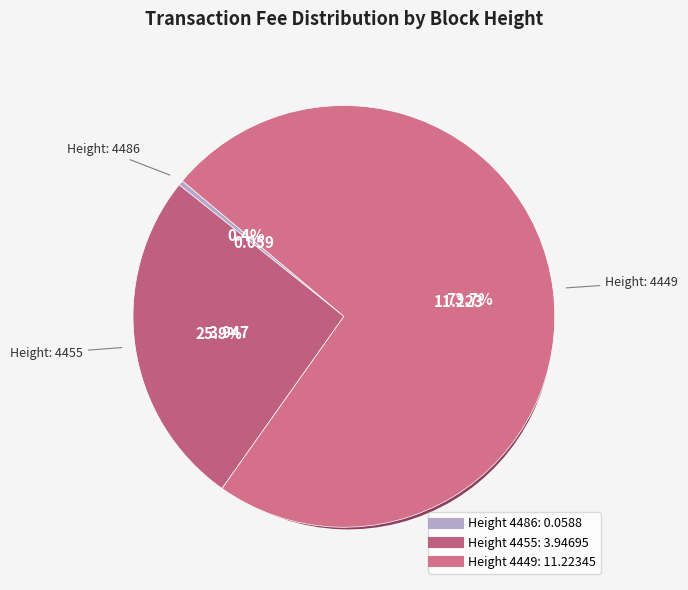

What is the change in value from 4455 to 4449?

+7.3